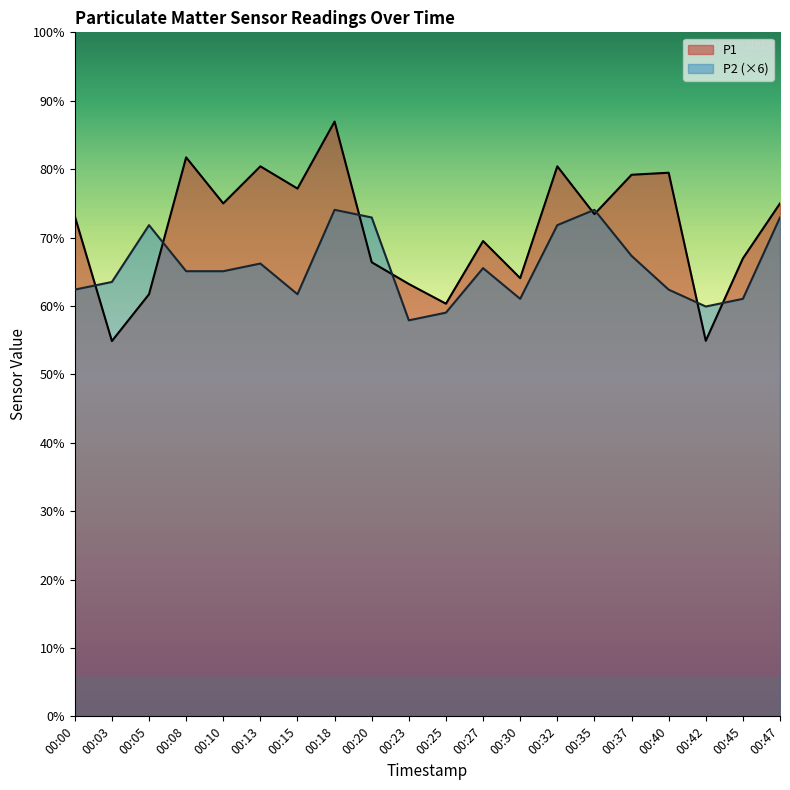

True or false: P2 (×6) has a value of 8.7 at 00:15.

False